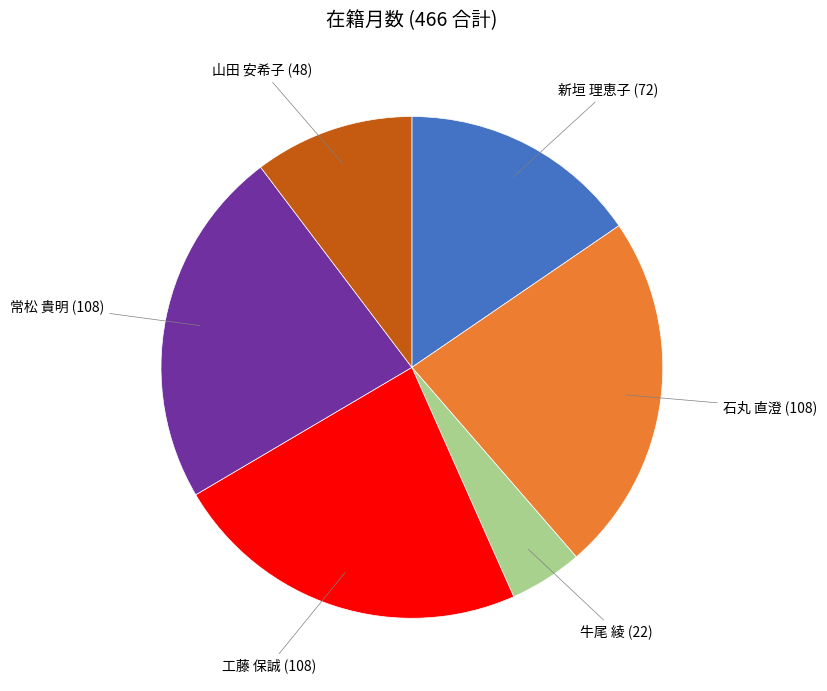

Count the number of slices in the pie.

6